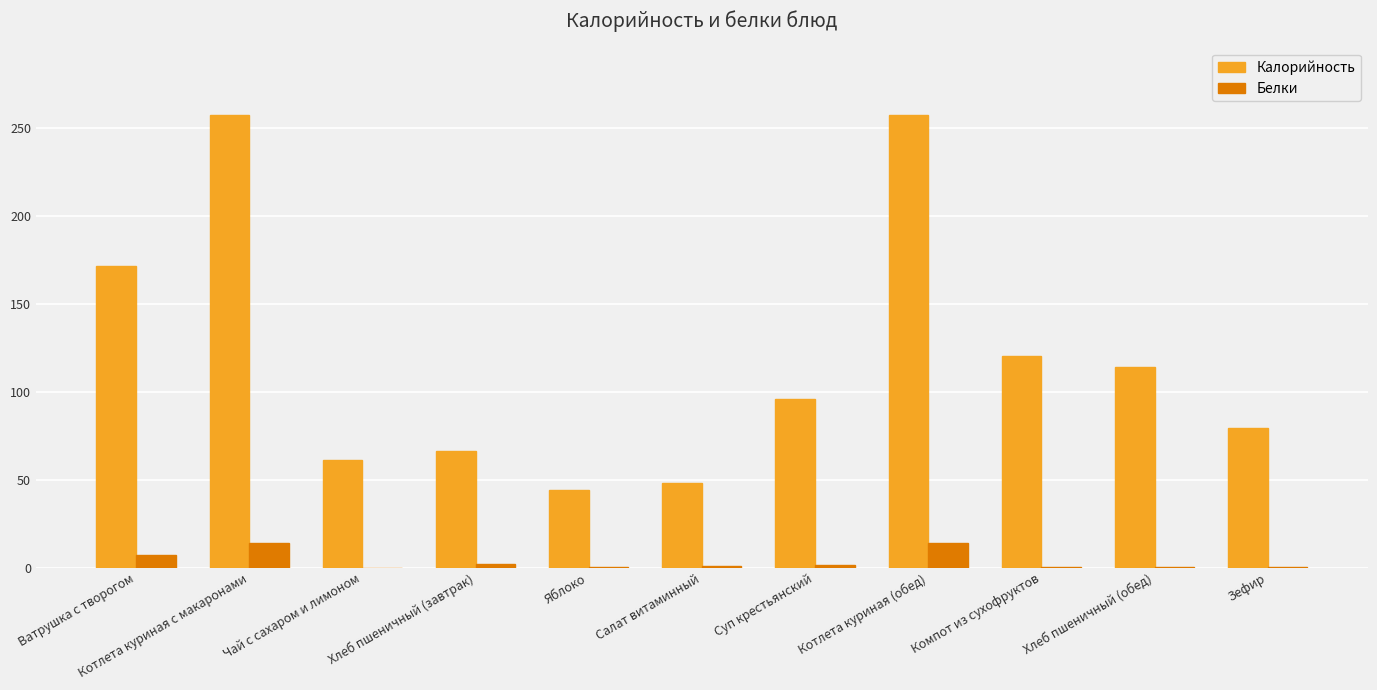

What is the sum of all Калорийность values?

1315.0